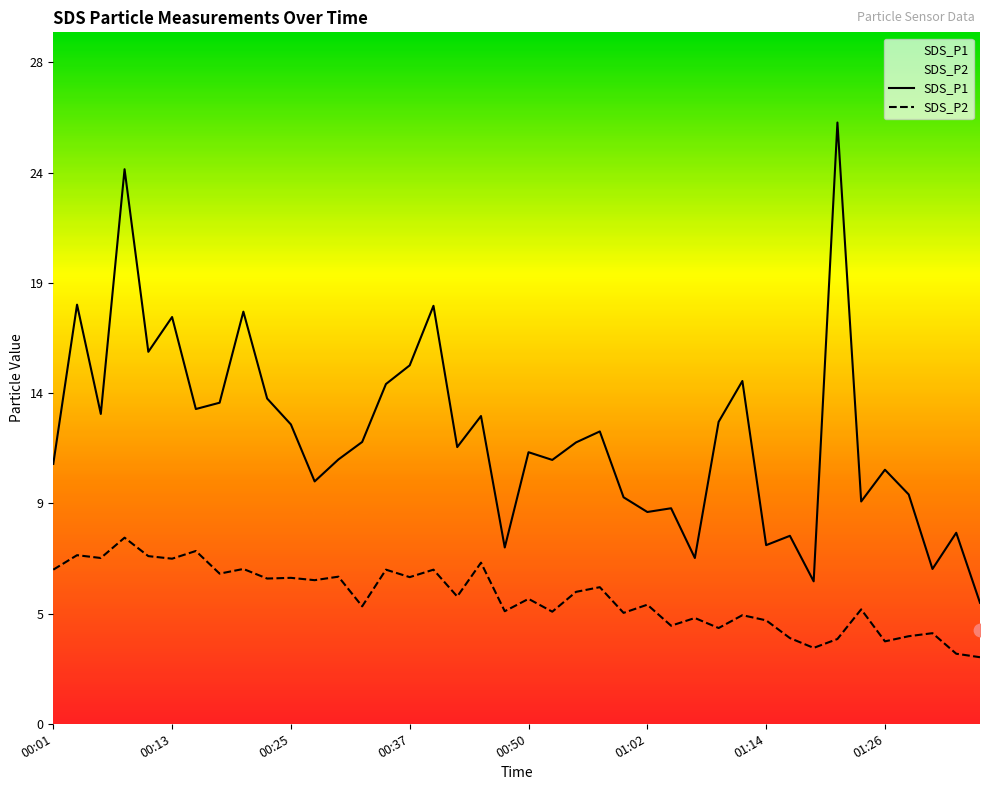

Which series has the largest Y range (max minus min)?

SDS_P1